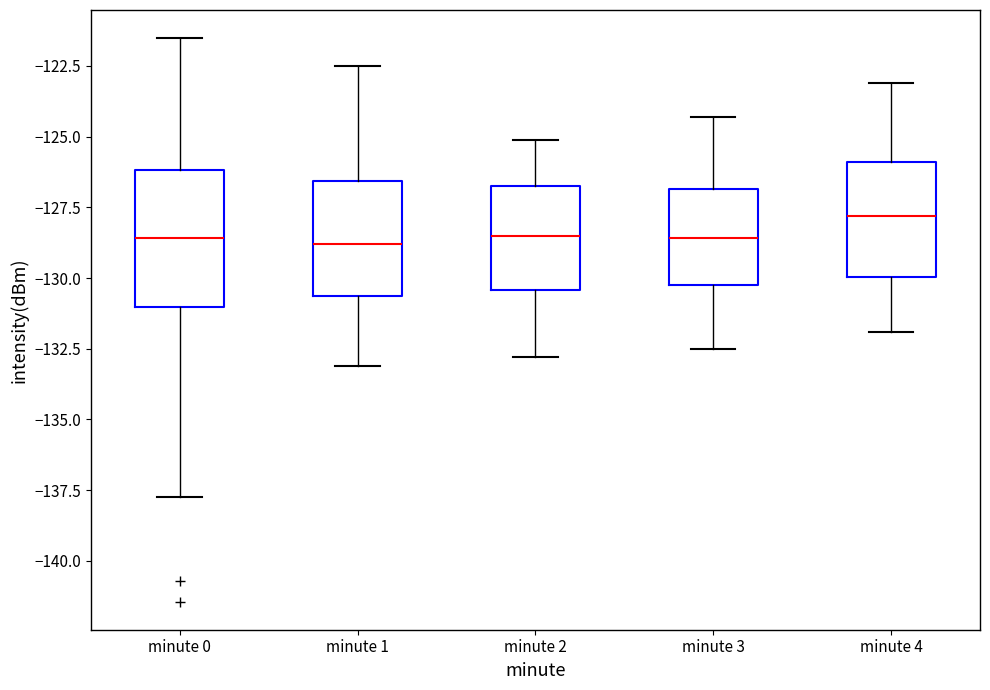

Where is the upper edge of the box for minute 4 on the y-axis? The values are not printed on the chart, so give them approximately, as read against the axis.

-126.0